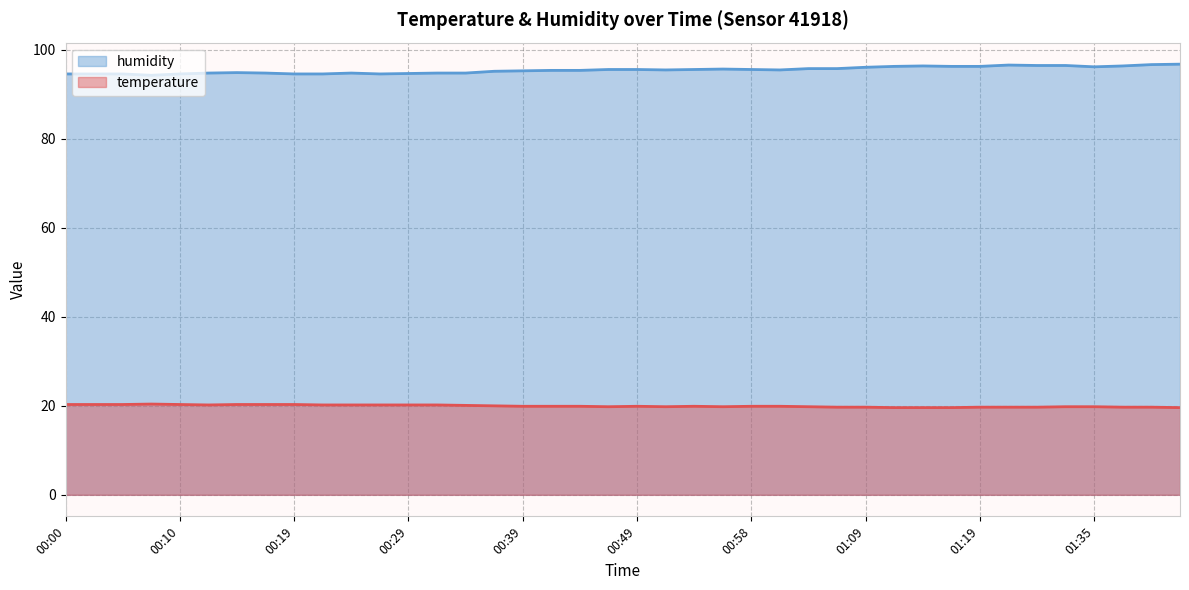

Reading left to right, what are all the values shown in this chart?

temperature: 00:00=20.3	00:02=20.3	00:05=20.3	00:07=20.4	00:10=20.3	00:12=20.2	00:15=20.3	00:17=20.3	00:19=20.3	00:22=20.2	00:24=20.2	00:27=20.2	00:29=20.2	00:32=20.2	00:34=20.1	00:36=20.0	00:39=19.9	00:41=19.9	00:44=19.9	00:46=19.8	00:49=19.9	00:51=19.8	00:54=19.9	00:56=19.8	00:58=19.9	01:01=19.9	01:04=19.8	01:06=19.7	01:09=19.7	01:11=19.6	01:14=19.6	01:16=19.6	01:19=19.7	01:28=19.7	01:30=19.7	01:32=19.8	01:35=19.8	01:38=19.7	01:40=19.7	01:43=19.6
humidity: 00:00=94.6	00:02=94.6	00:05=94.6	00:07=94.3	00:10=94.6	00:12=94.8	00:15=94.9	00:17=94.8	00:19=94.6	00:22=94.6	00:24=94.8	00:27=94.6	00:29=94.7	00:32=94.8	00:34=94.8	00:36=95.2	00:39=95.3	00:41=95.4	00:44=95.4	00:46=95.6	00:49=95.6	00:51=95.5	00:54=95.6	00:56=95.7	00:58=95.6	01:01=95.5	01:04=95.8	01:06=95.8	01:09=96.1	01:11=96.3	01:14=96.4	01:16=96.3	01:19=96.3	01:28=96.6	01:30=96.5	01:32=96.5	01:35=96.2	01:38=96.4	01:40=96.7	01:43=96.8